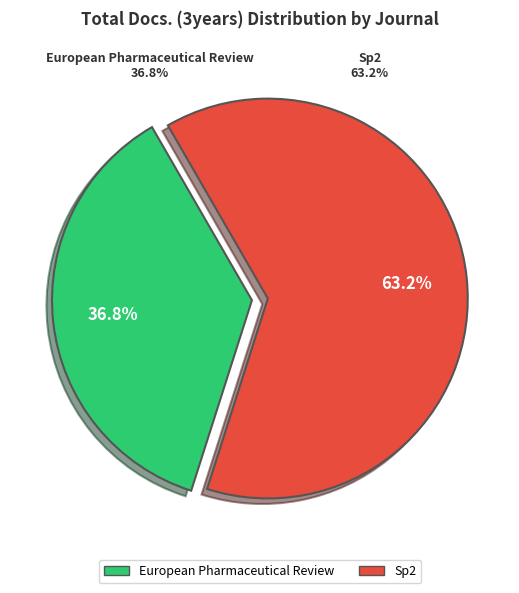

Which has a higher value, Sp2 or European Pharmaceutical Review?

Sp2